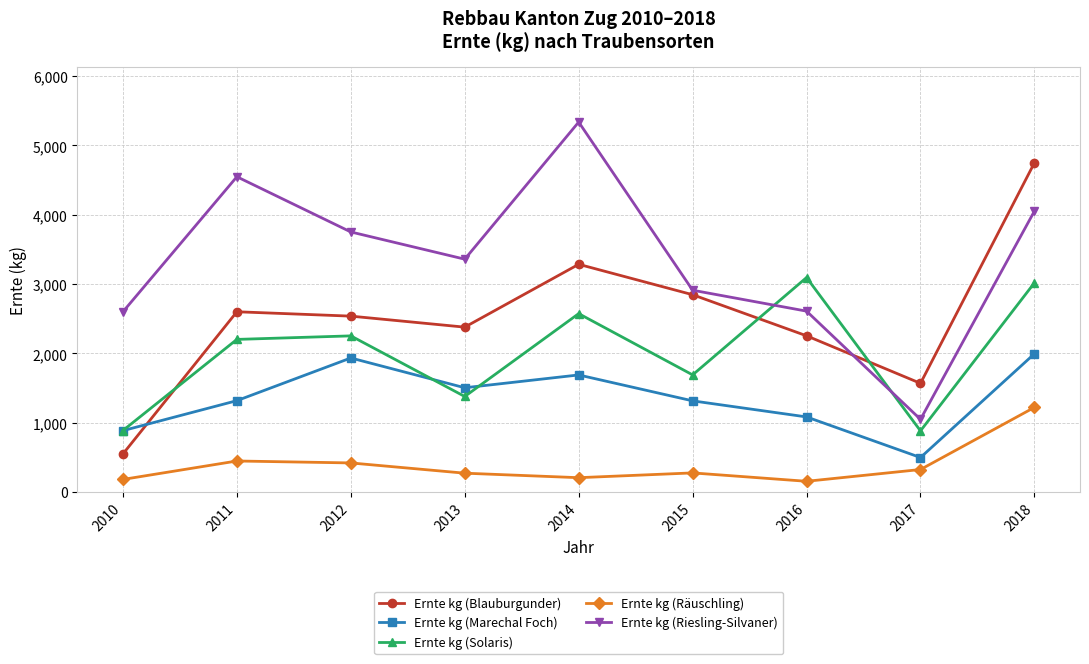

What is the lowest value of the Ernte kg (Blauburgunder) series?

548